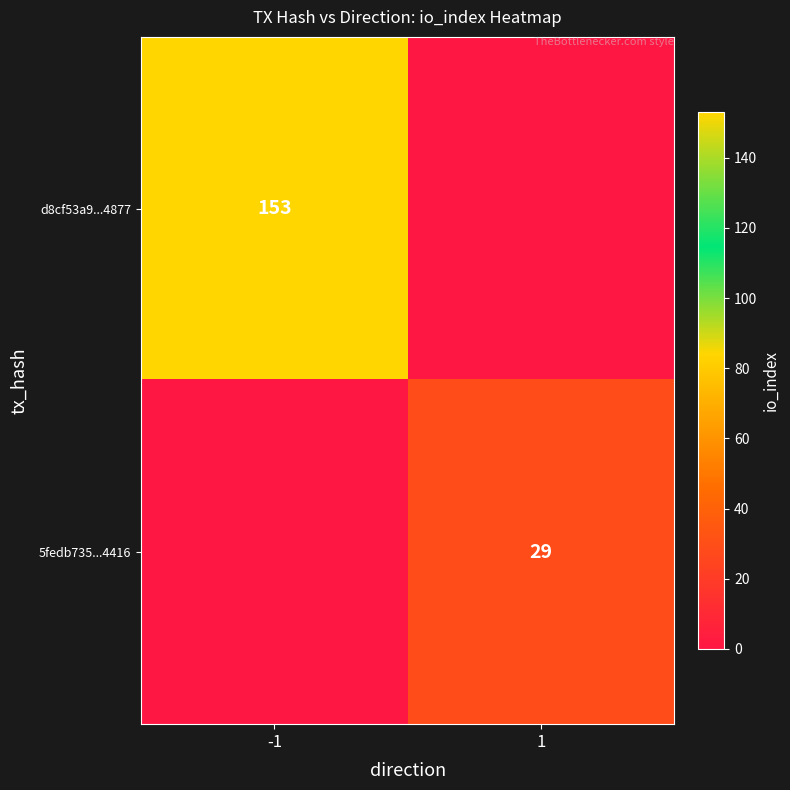

Is it true that d8cf53a9...4877 equals 153 at -1?

True